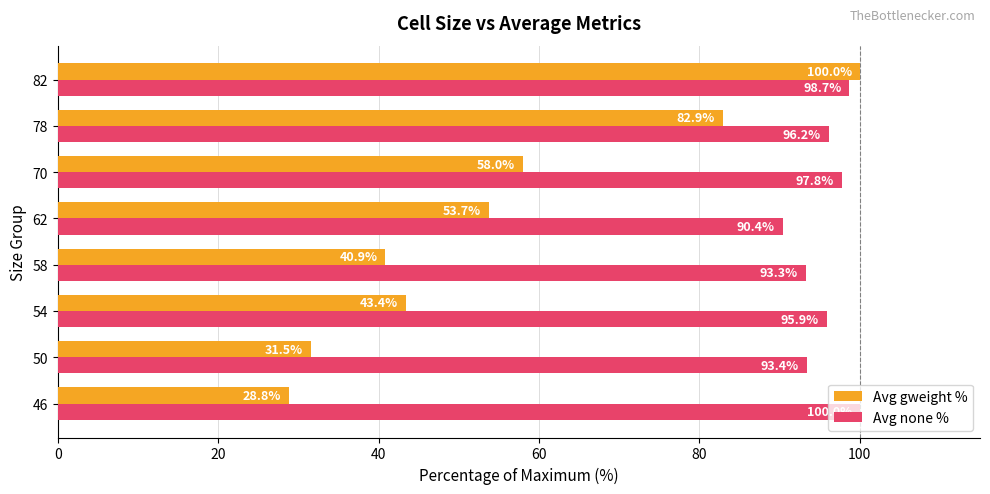

How many categories are shown in the chart?

8